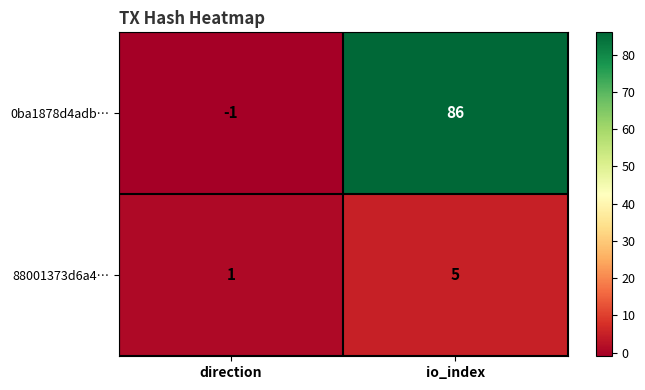

Reading right to left, transcribe all the data shown in this chart.

0ba1878d4adb…: io_index=86	direction=-1
88001373d6a4…: io_index=5	direction=1